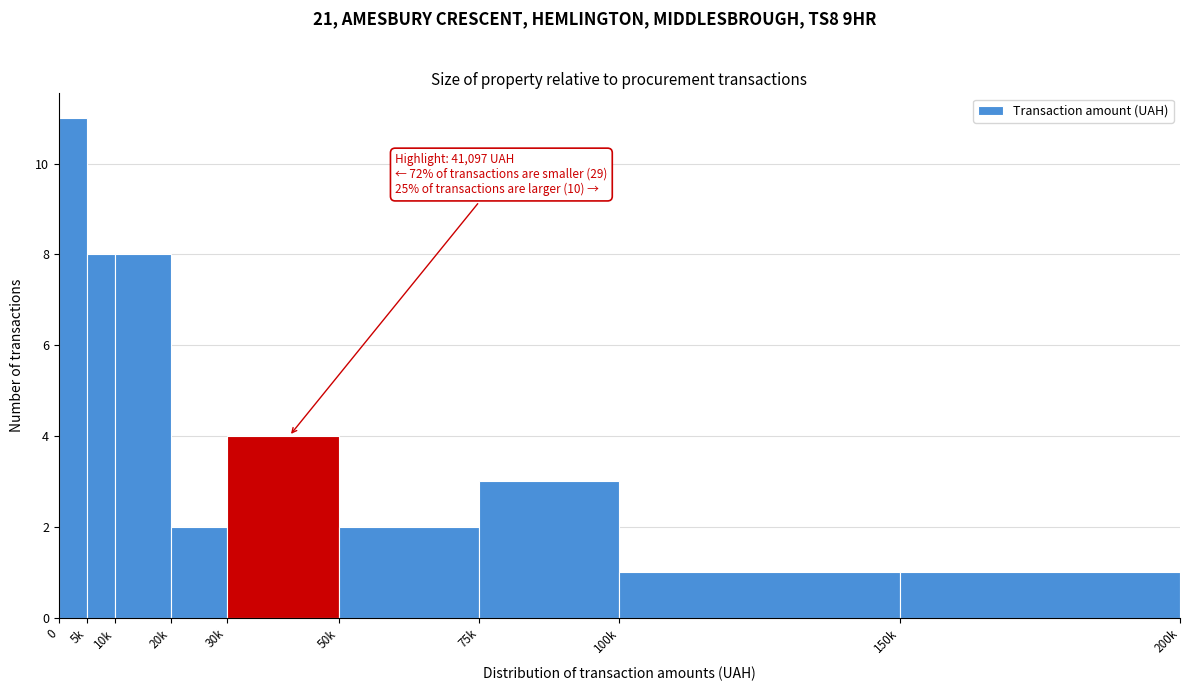

Reading left to right, transcribe all the data shown in this chart.

0=11	5k=8	10k=8	20k=2	30k=4	50k=2	75k=3	100k=1	150k=1